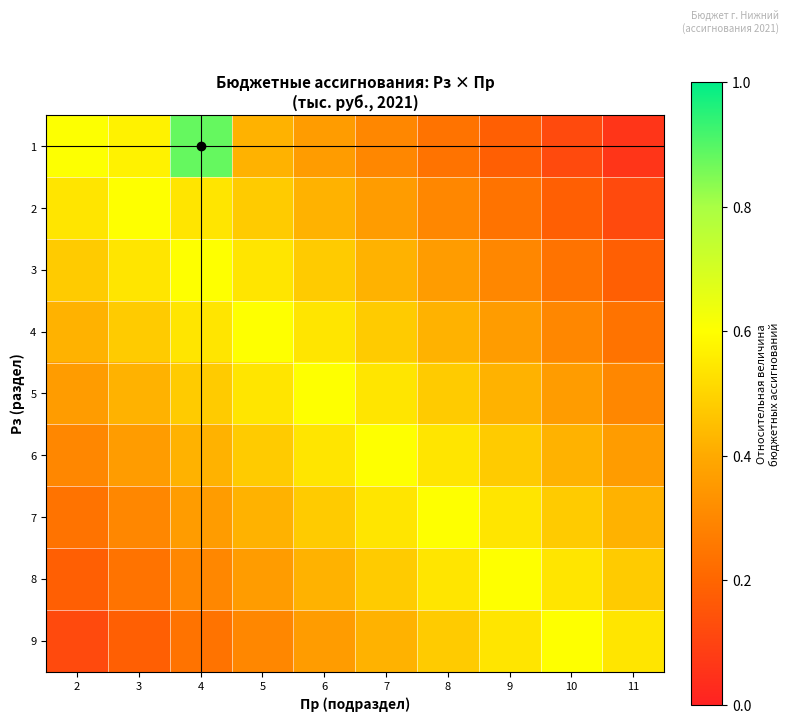

Between 2 and 9, which is larger?

2